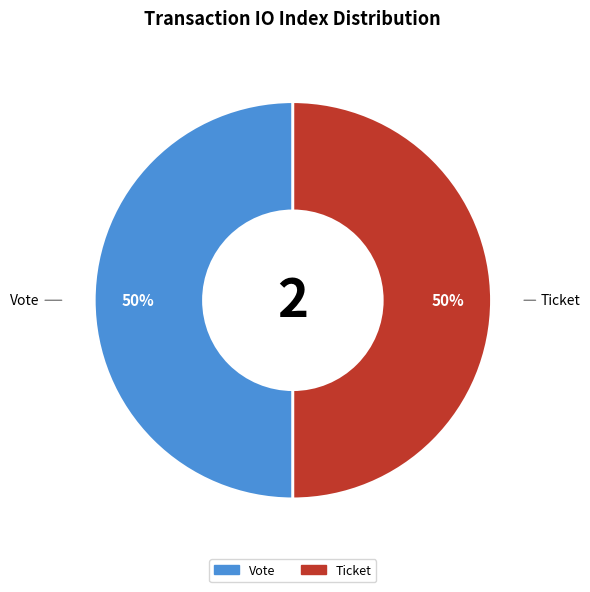

To the nearest percent, what is the difference between the largest and smallest slice percentages?

0%